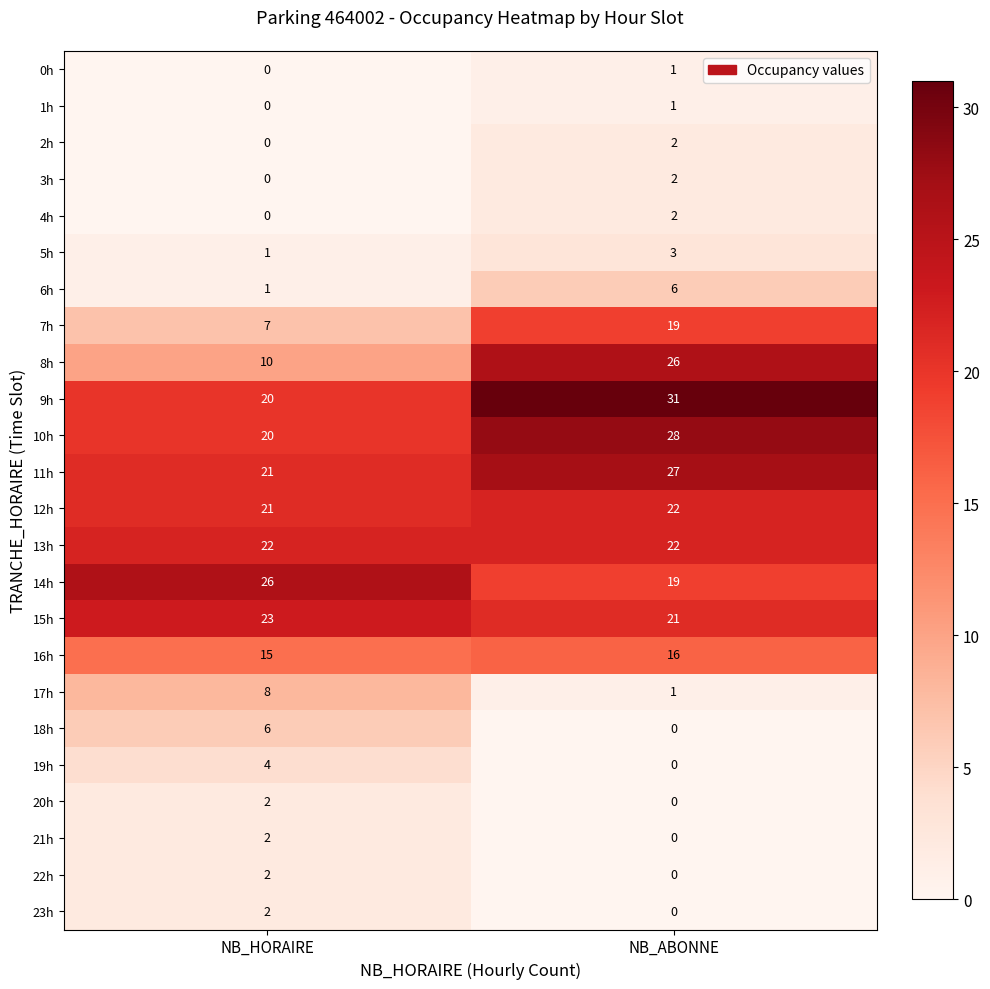

What is the difference between the maximum and minimum values in the 9h series?

11